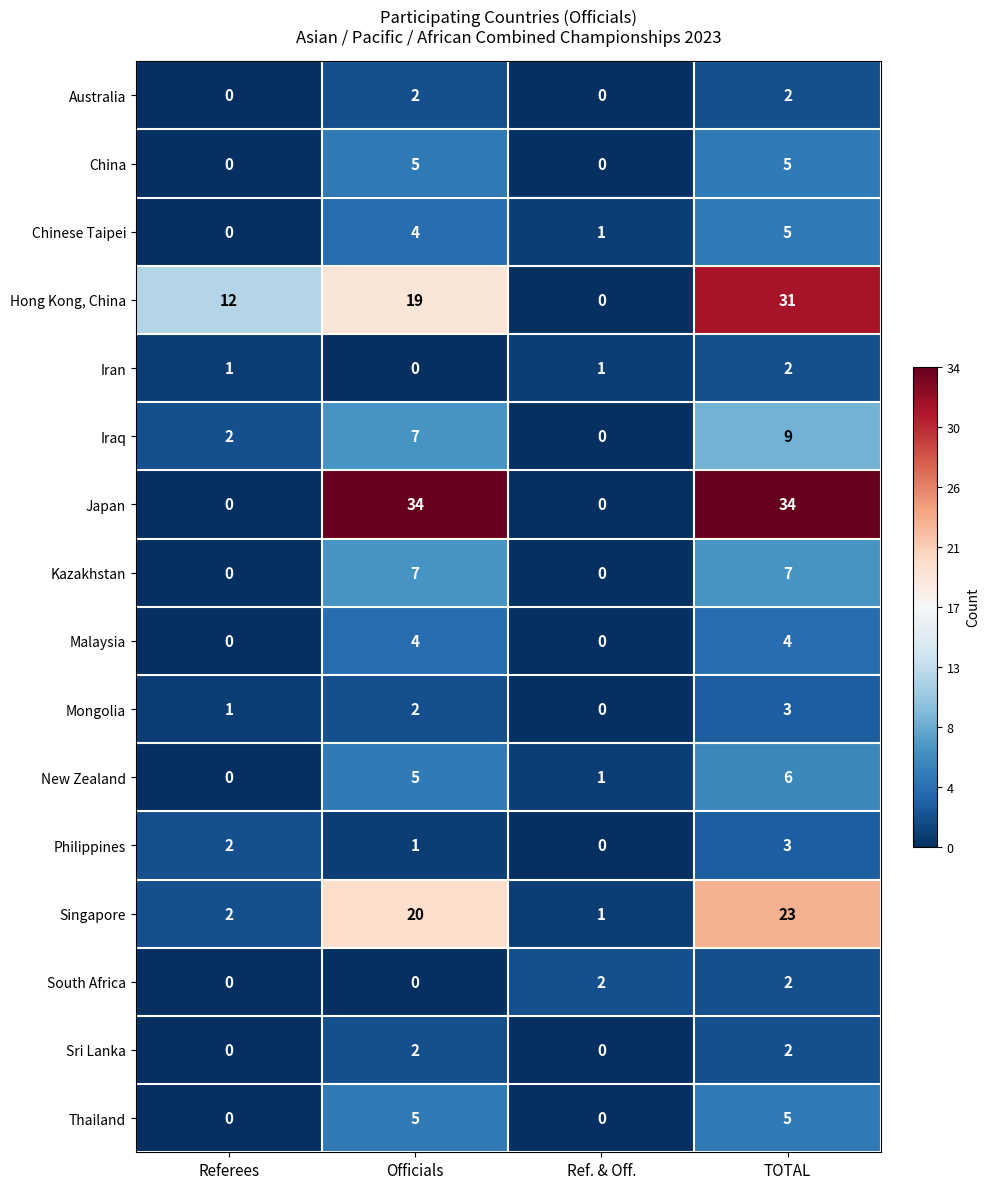

Where is Hong Kong, China nearest to the value 15?

Referees